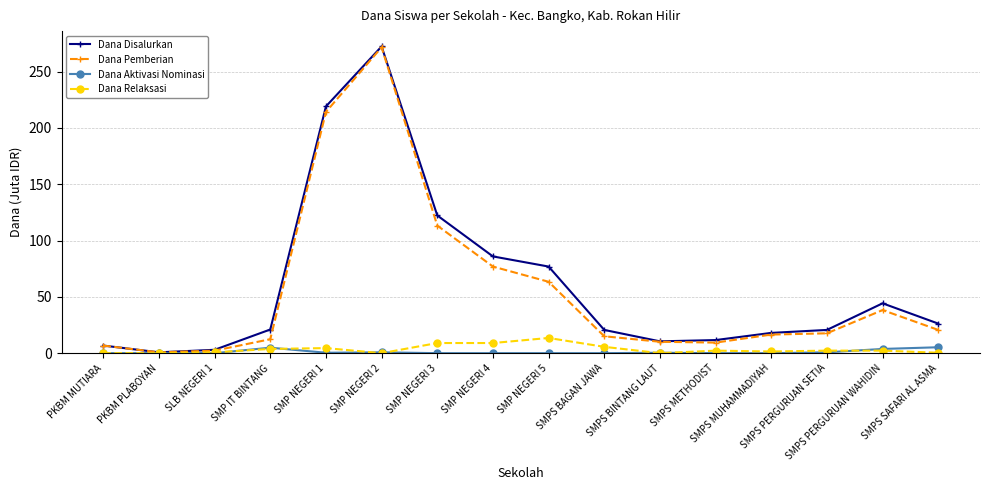

What is the maximum value for Dana Pemberian?

271.5